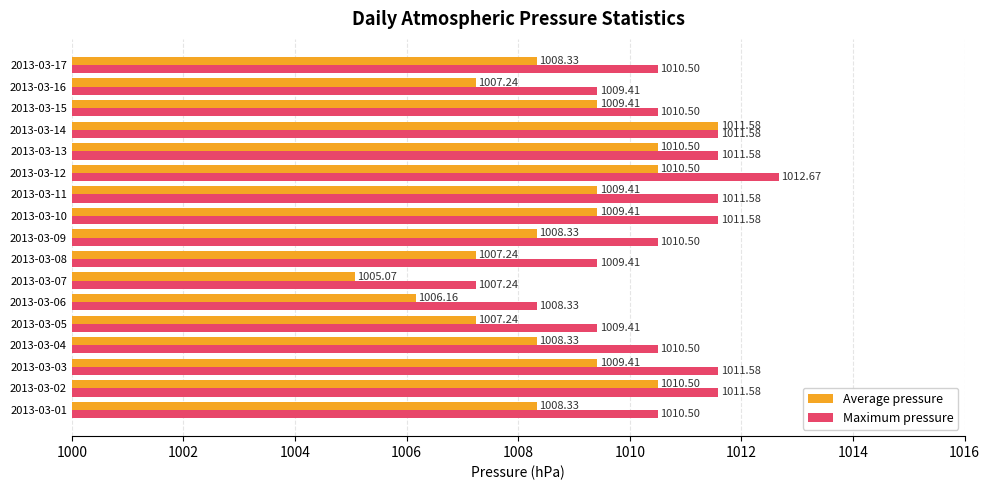

Which category has the lowest value in the Maximum pressure series?

2013-03-07